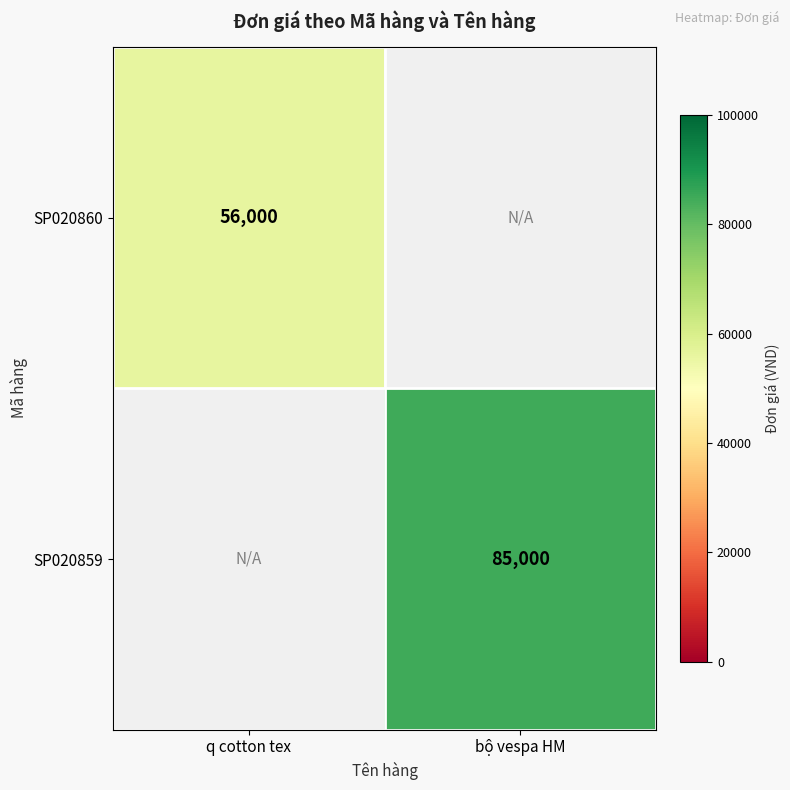

How many series are shown in this chart?

2